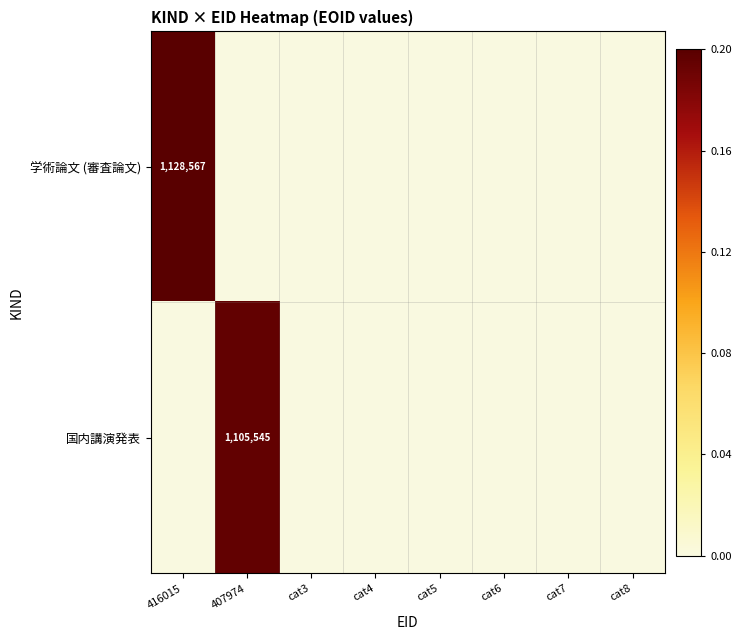

The value of 学術論文 (審査論文) at 416015 is 1128567. True or false?

True